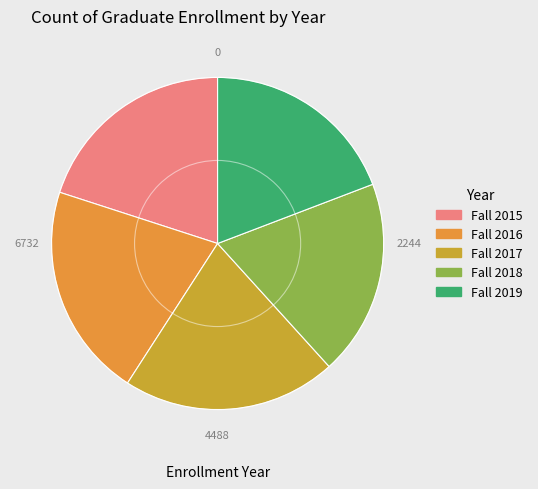

How many slices are in this pie chart?

5